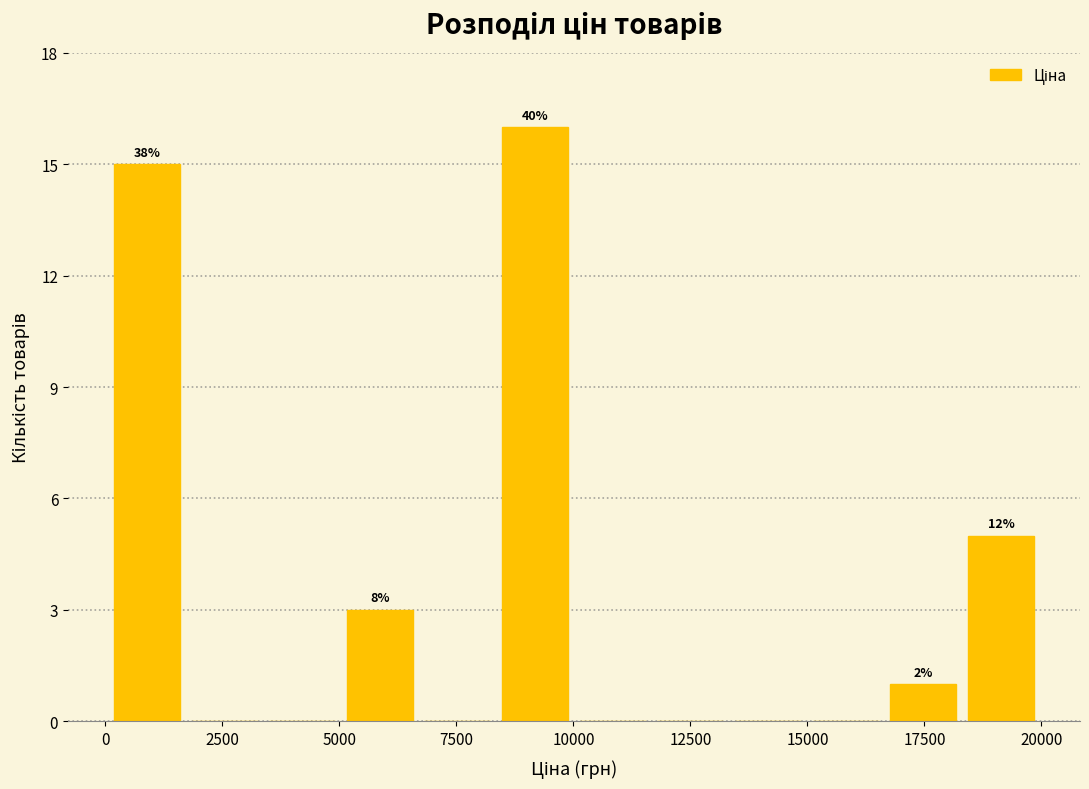

Read against the x-axis, roughly where is the centre of the tallest bar?

9000